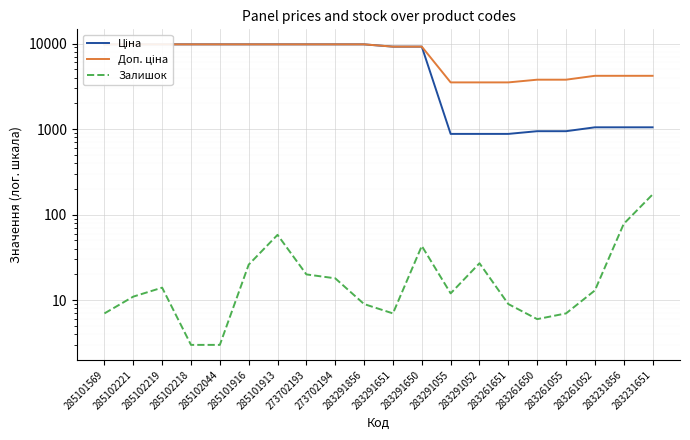

List the labels in order of Ціна value, largest first.

285101569, 285102221, 285102219, 285102218, 285102044, 285101916, 285101913, 273702193, 273702194, 283291856, 283291651, 283291650, 283261052, 283231856, 283231651, 283261650, 283261055, 283291055, 283291052, 283261651